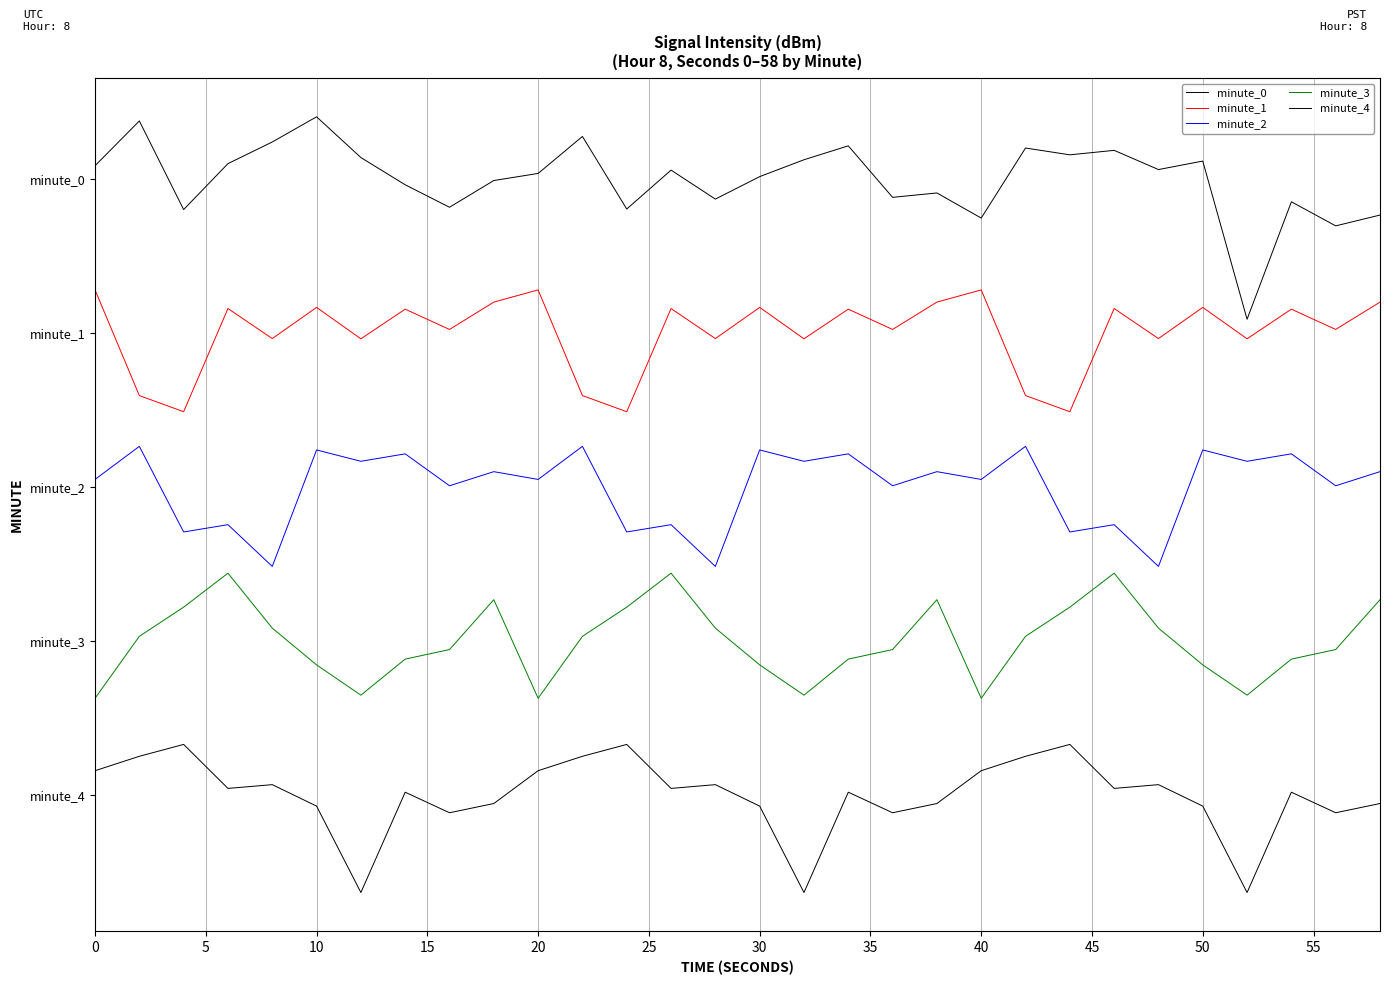

Is this an area chart (filled region under the line)?

No